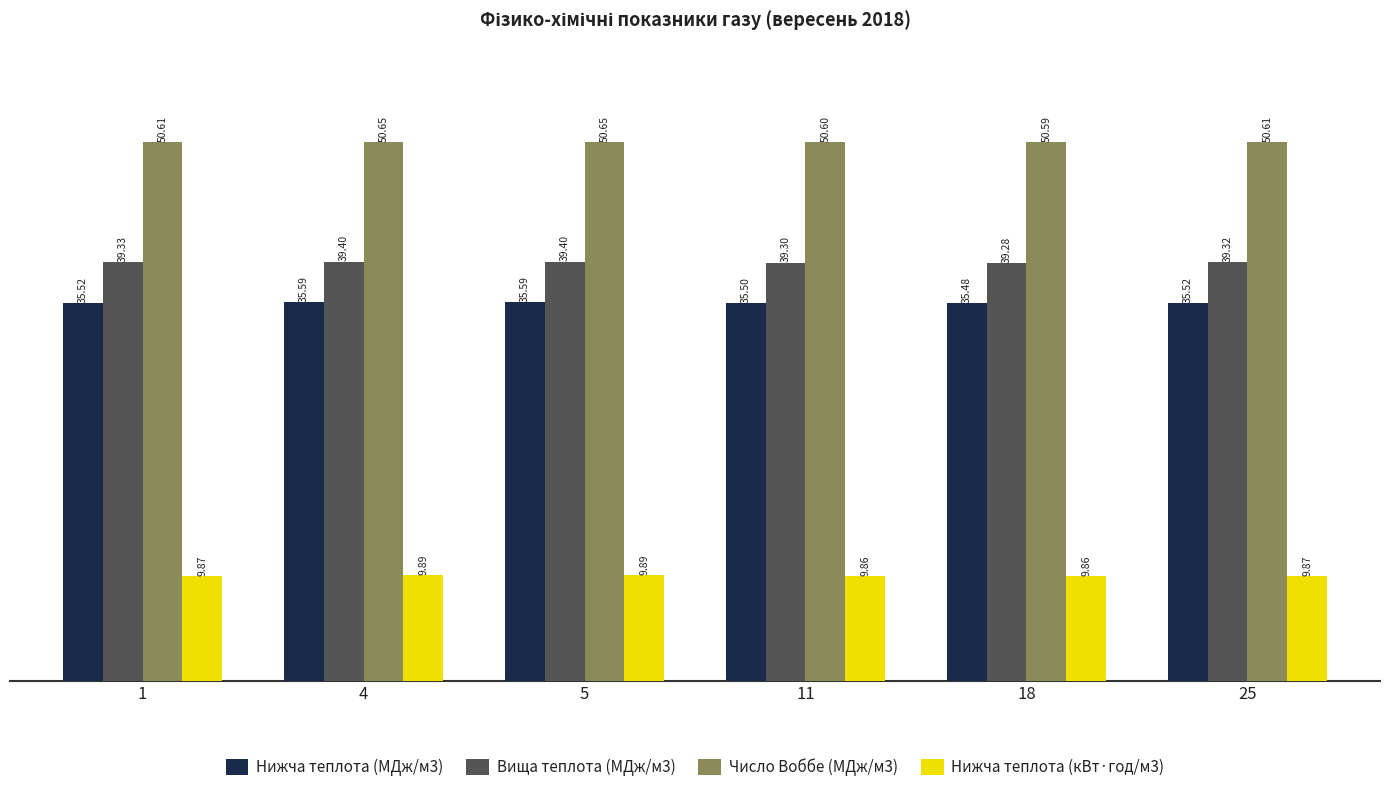

What is the sum of all Число Воббе (МДж/м3) values?

303.7